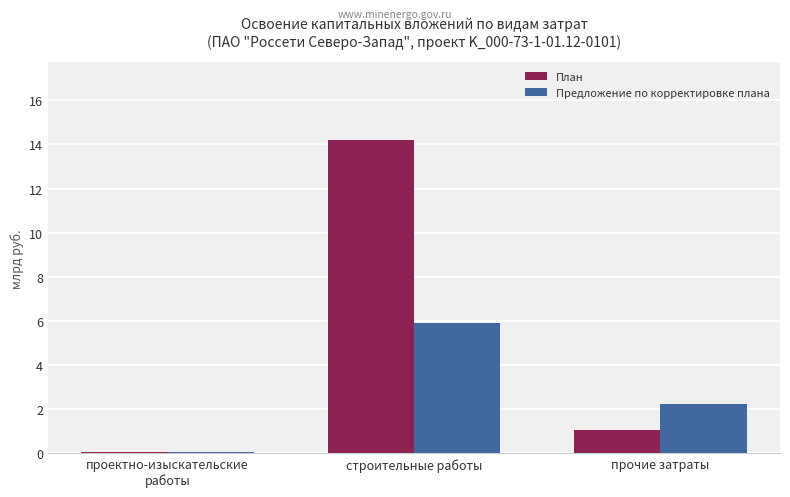

List the series in order of their overall mean, highest first.

План, Предложение по корректировке плана